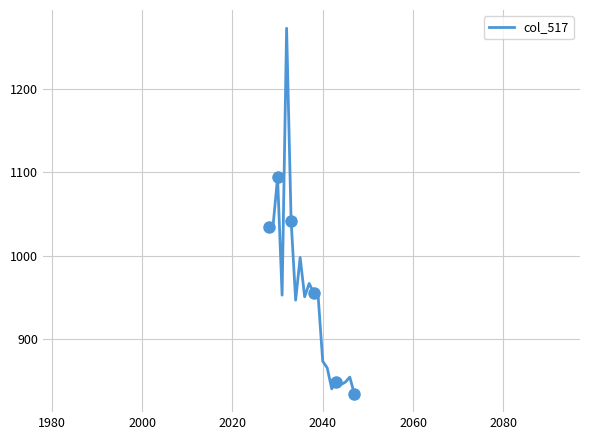

What is the minimum value shown in the chart?

835